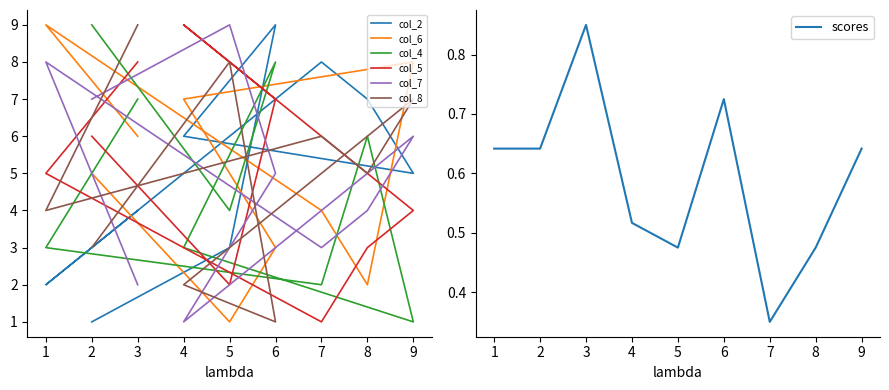

What is the difference between the maximum and minimum values in the col_2 series?

8